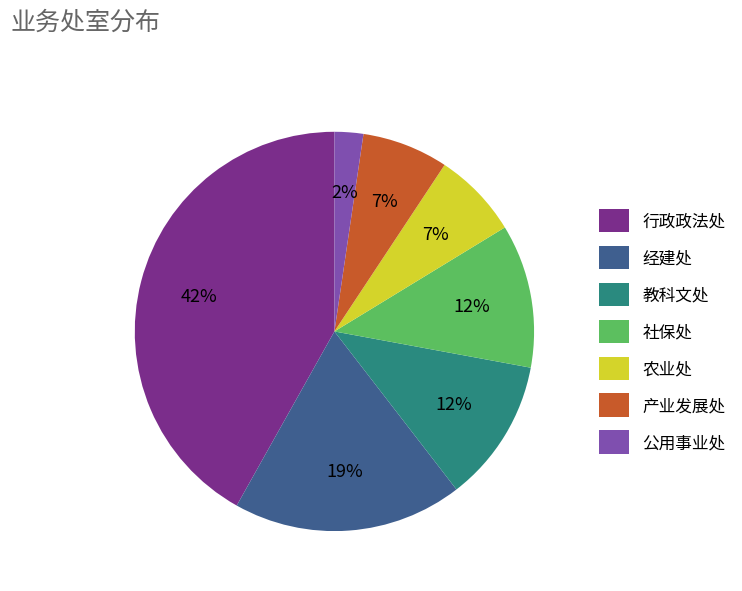

To the nearest percent, what is the average slice percentage?

14%